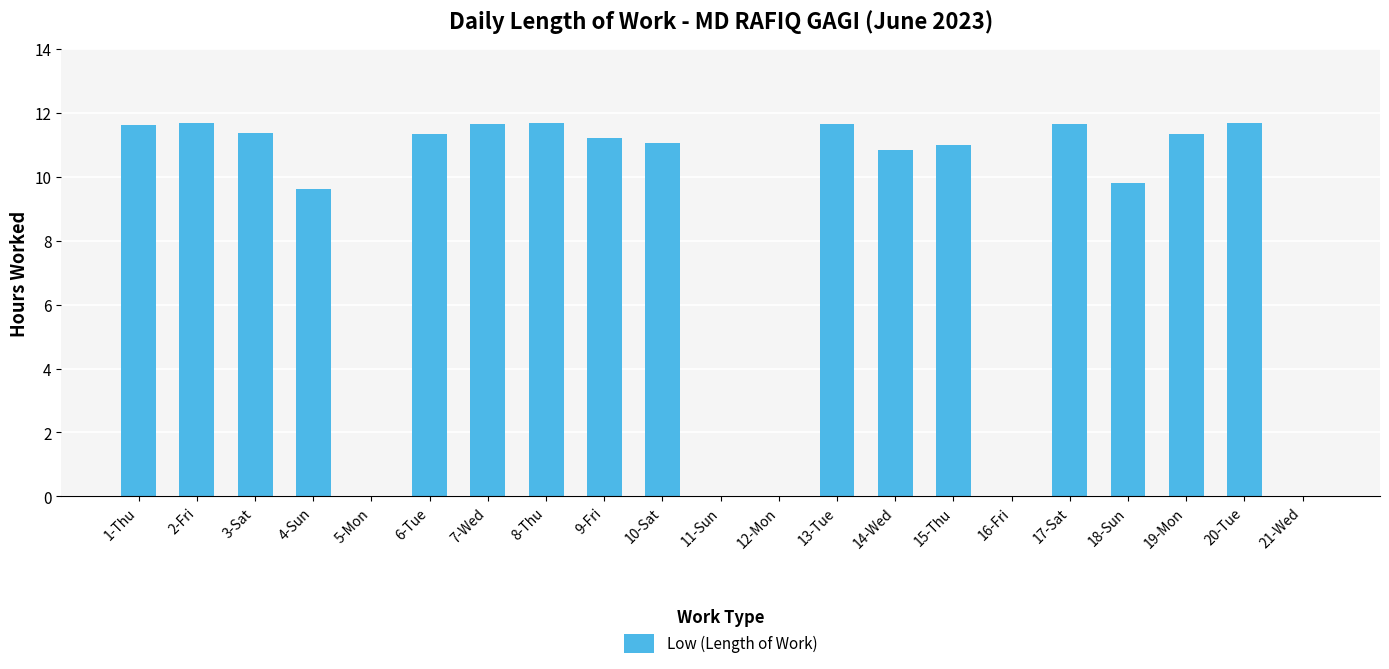

What is the sum of the values at 1-Thu and 10-Sat?

22.7